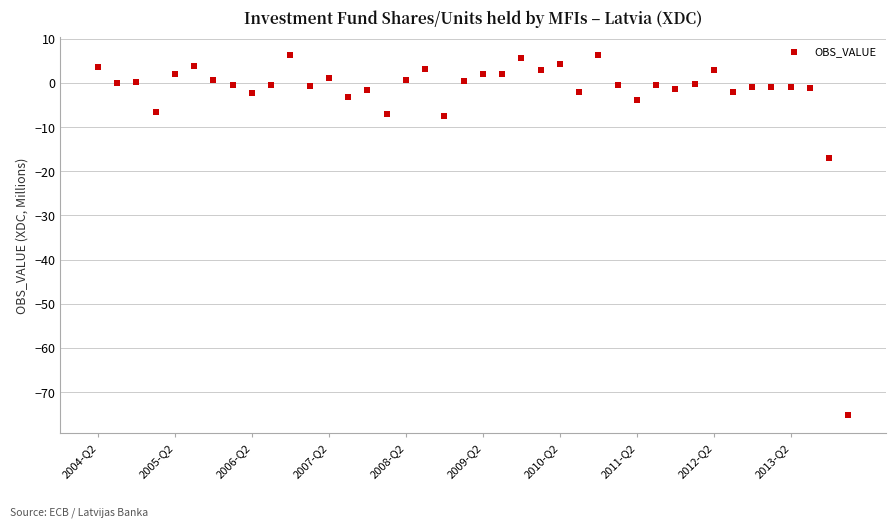

What Y value in the scatter plot is closest to -34?

-17.1